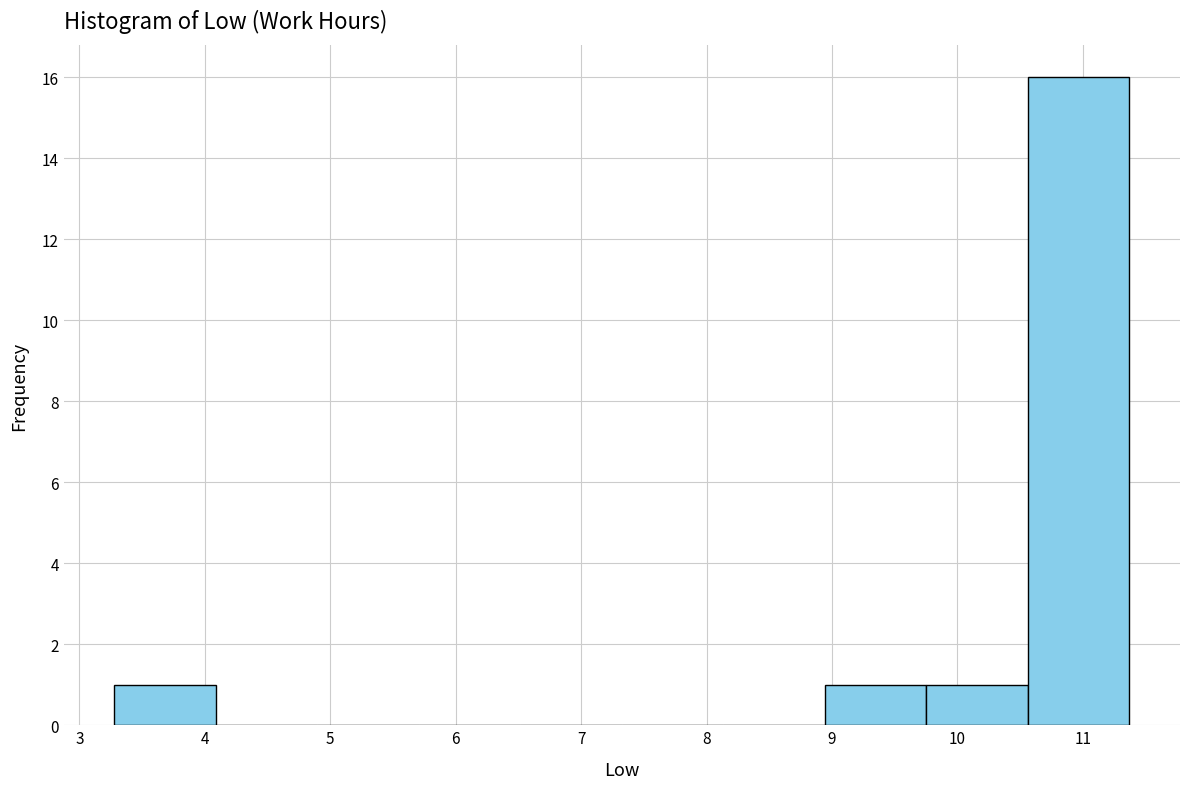

Reading left to right, list every bar in this chart as the range it spans on the x-axis followed by its height. Neither the bar edges nor the heights are printed on the chart, so give them approximately, as read against the axes.

3.3 to 4.1: 1
4.1 to 4.9: 0
4.9 to 5.7: 0
5.7 to 6.5: 0
6.5 to 7.3: 0
7.3 to 8.1: 0
8.1 to 8.9: 0
8.9 to 9.8: 1
9.8 to 10.6: 1
10.6 to 11.4: 16